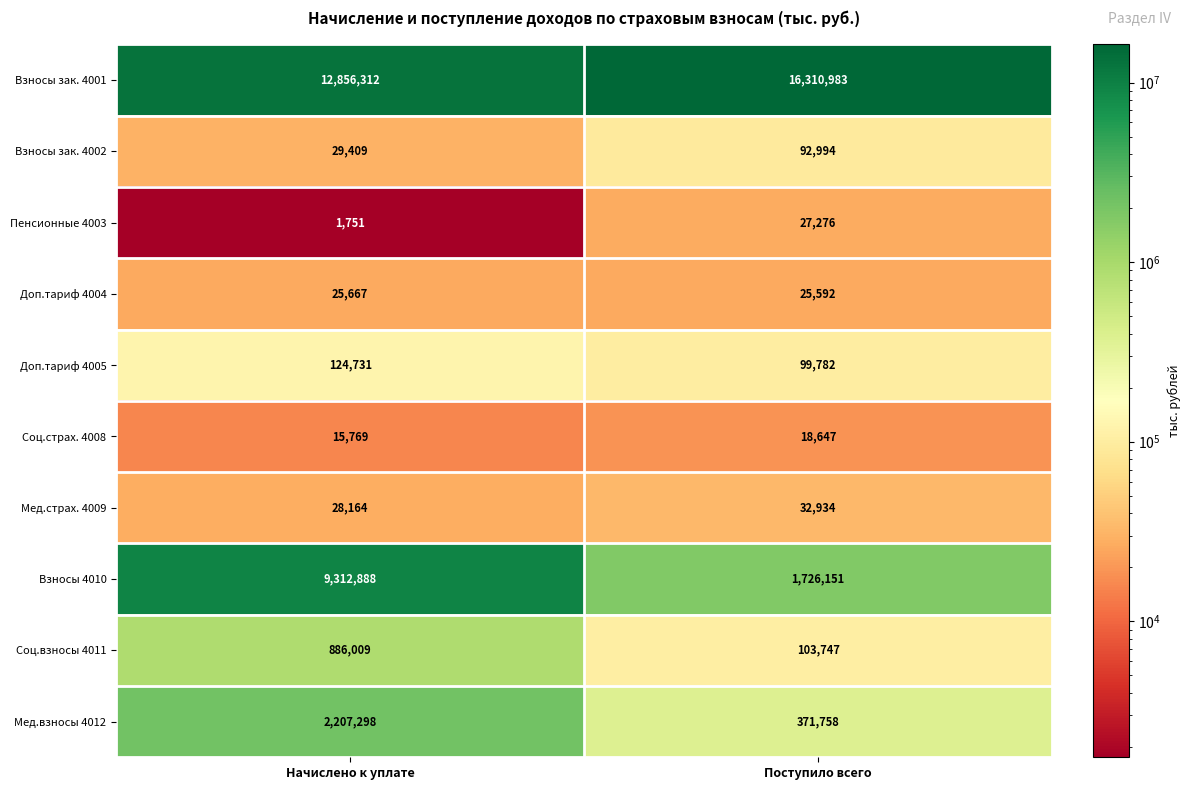

Which series has the largest range (max minus min)?

Взносы 4010